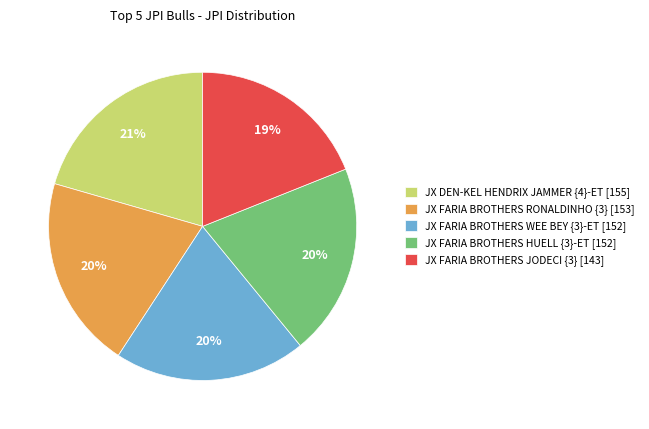

Count the number of slices in the pie.

5